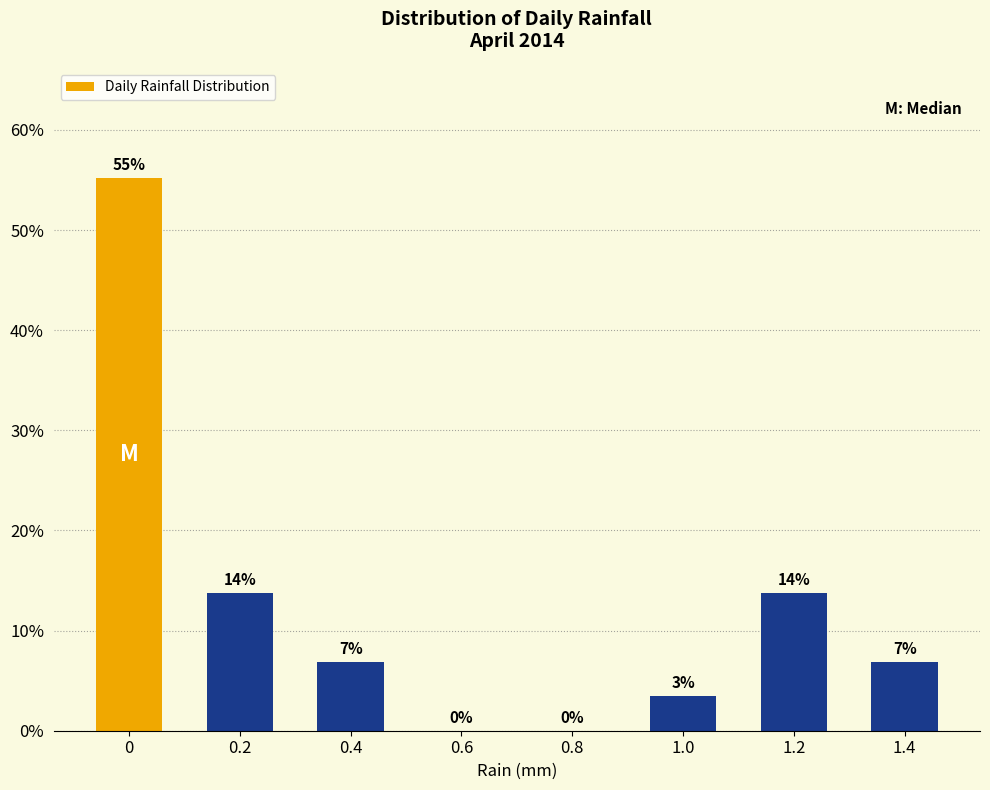

Are the bars horizontal?

No